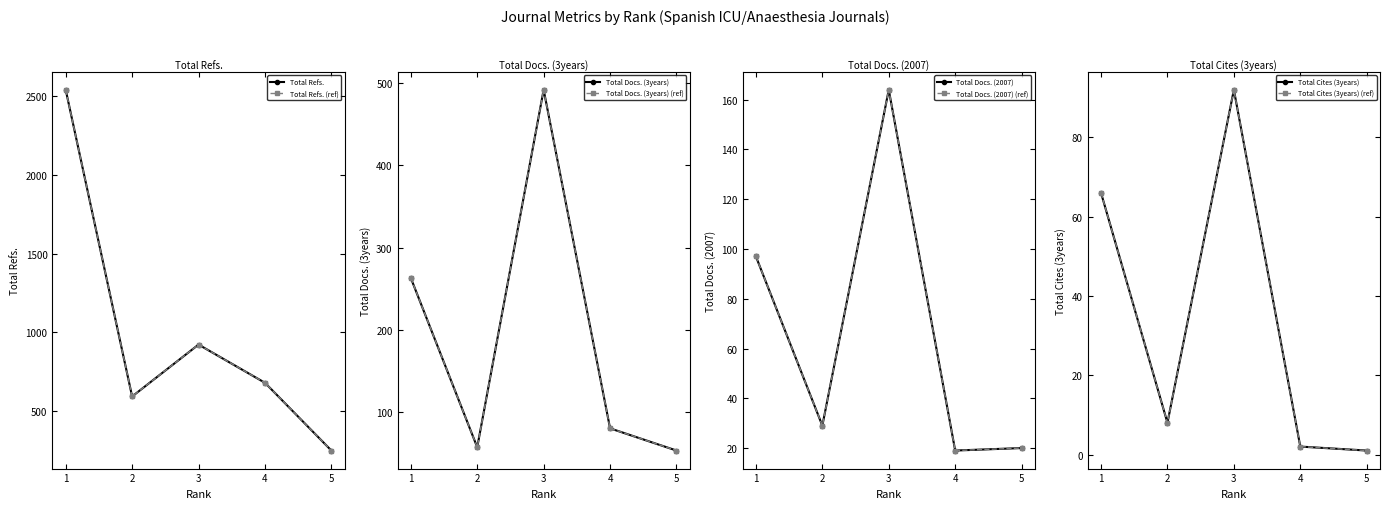

Is this an area chart (filled region under the line)?

No